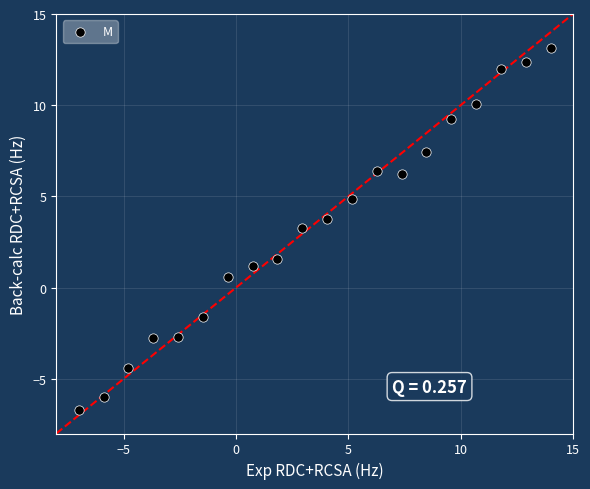

What Y value in the scatter plot is closest to 3?

3.3